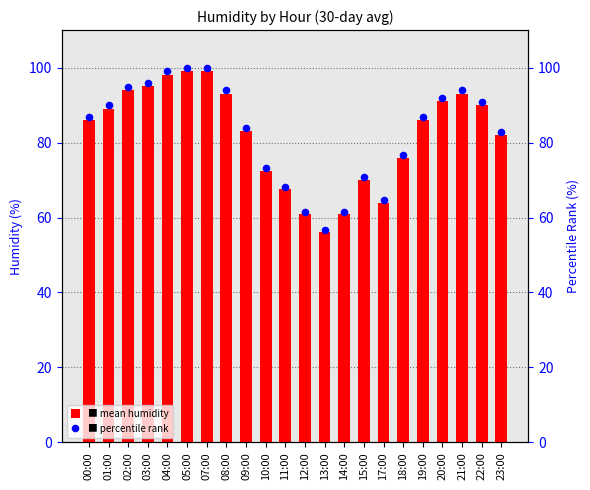

What is the total value across all series at 09:00?

166.8